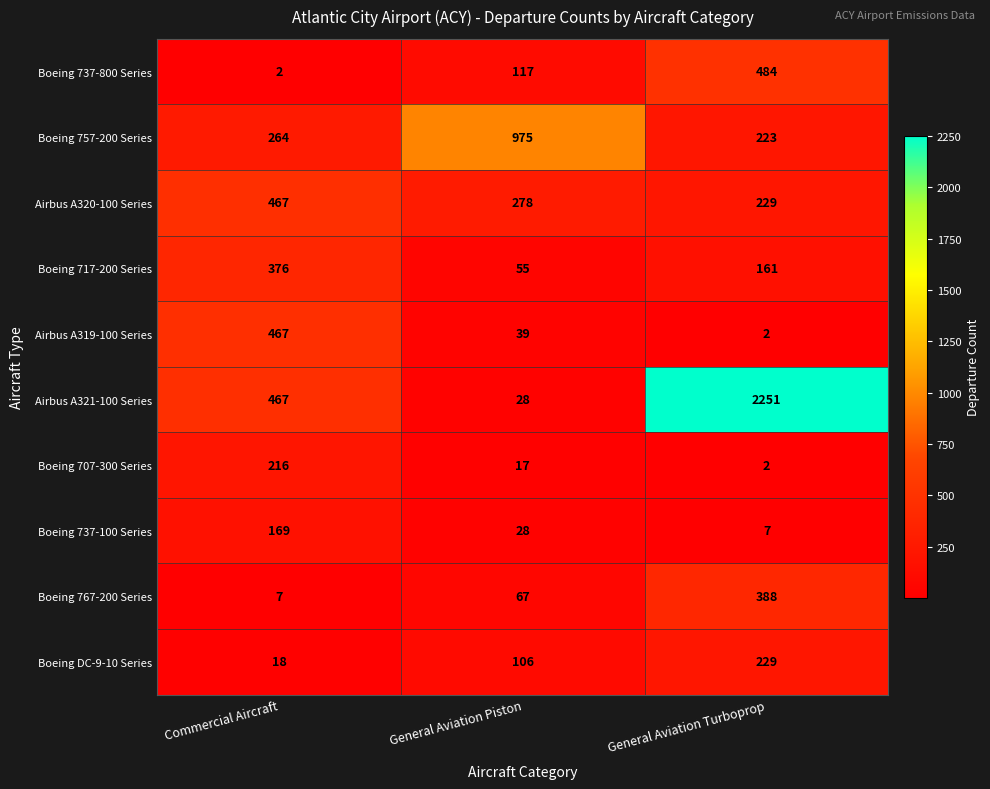

What is the maximum value shown in the chart?

2251